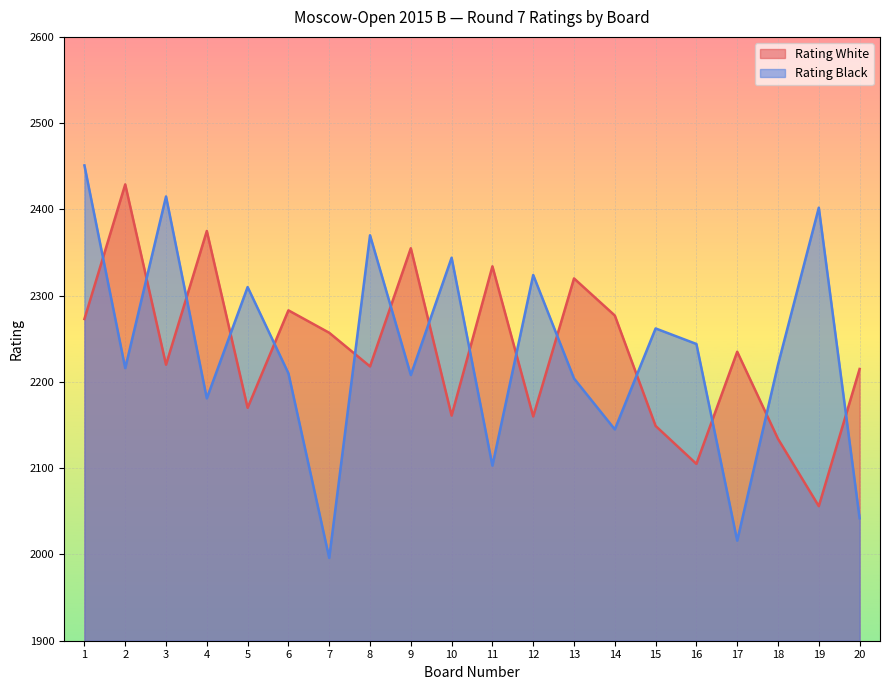

In Rating Black, how many points are higher than both neighbors (excluding endpoints)?

7